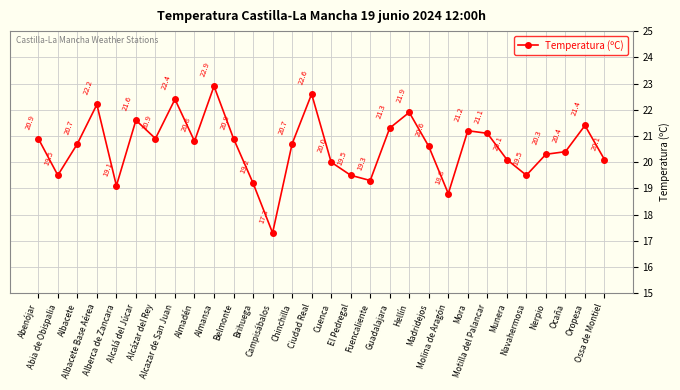

Reading left to right, extract all data points from this chart.

Abenójar=20.9	Abia de Obispalia=19.5	Albacete=20.7	Albacete Base Aérea=22.2	Alberca de Zancara=19.1	Alcalá del Júcar=21.6	Alcázar del Rey=20.9	Alcazar de San Juan=22.4	Almadén=20.8	Almansa=22.9	Belmonte=20.9	Brihuega=19.2	Campisábalos=17.3	Chinchilla=20.7	Ciudad Real=22.6	Cuenca=20.0	El Pedregal=19.5	Fuencaliente=19.3	Guadalajara=21.3	Hellín=21.9	Madridejos=20.6	Molina de Aragón=18.8	Mora=21.2	Motilla del Palancar=21.1	Munera=20.1	Navahermosa=19.5	Nerpio=20.3	Ocaña=20.4	Oropesa=21.4	Ossa de Montiel=20.1